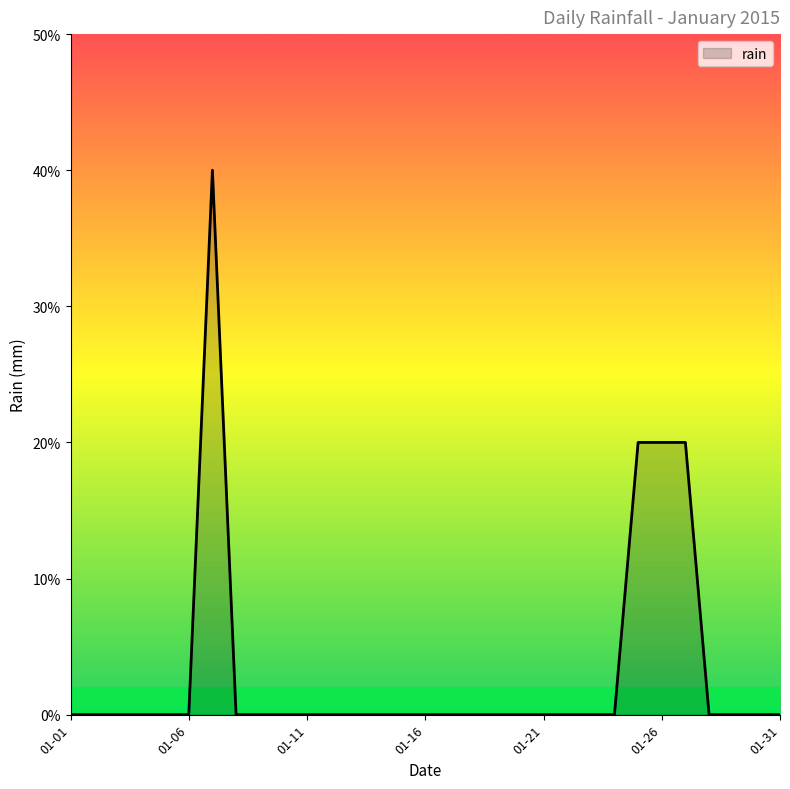

Rank the categories by value from lowest to highest.

2015-01-01, 2015-01-02, 2015-01-03, 2015-01-04, 2015-01-05, 2015-01-06, 2015-01-08, 2015-01-09, 2015-01-10, 2015-01-11, 2015-01-12, 2015-01-13, 2015-01-14, 2015-01-15, 2015-01-16, 2015-01-17, 2015-01-18, 2015-01-19, 2015-01-20, 2015-01-21, 2015-01-22, 2015-01-23, 2015-01-24, 2015-01-28, 2015-01-29, 2015-01-30, 2015-01-31, 2015-01-25, 2015-01-26, 2015-01-27, 2015-01-07